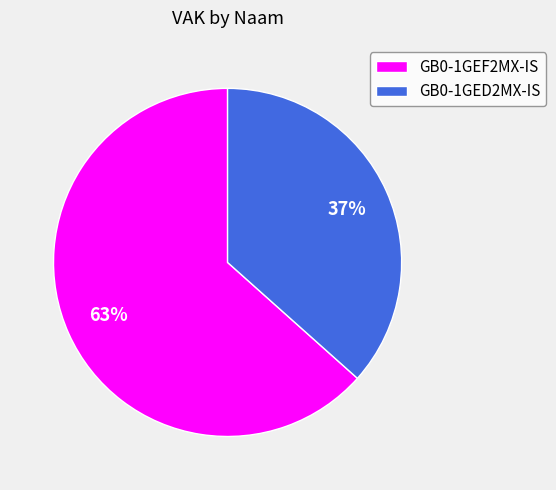

Do GB0-1GED2MX-IS and GB0-1GEF2MX-IS together represent more than half of the pie?

Yes